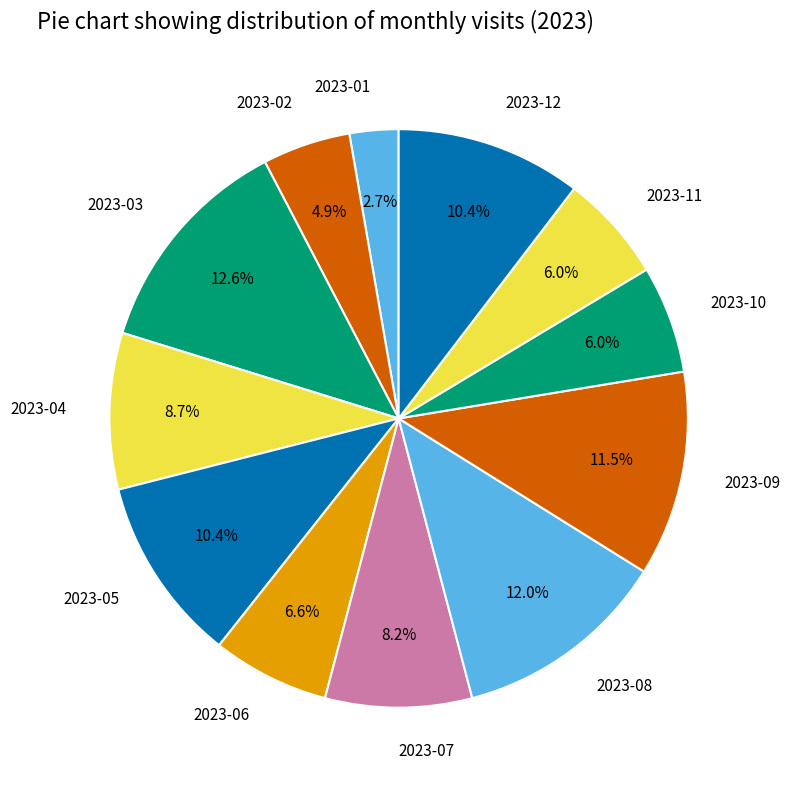

To the nearest percent, what percentage of the pie is 2023-03?

13%